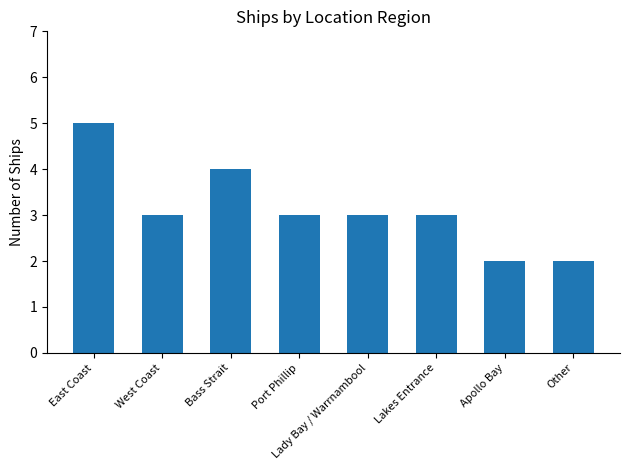

What is the smallest value displayed?

2